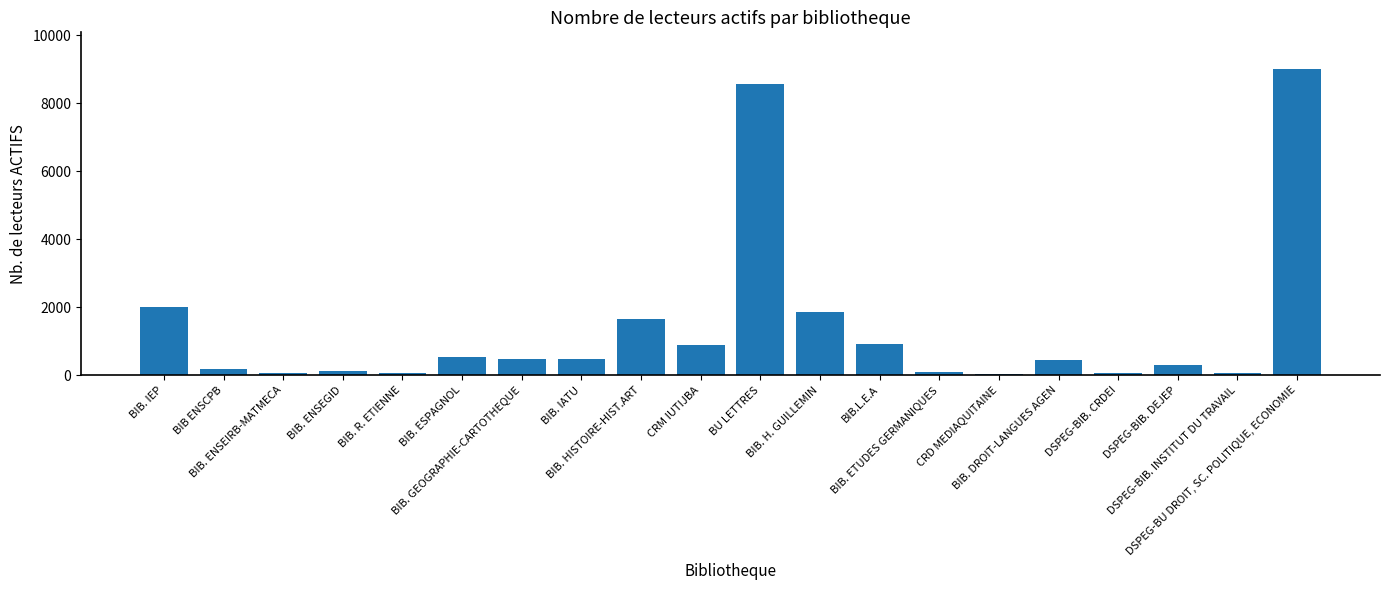

What position from the left is DSPEG-BIB. CRDEI?

17